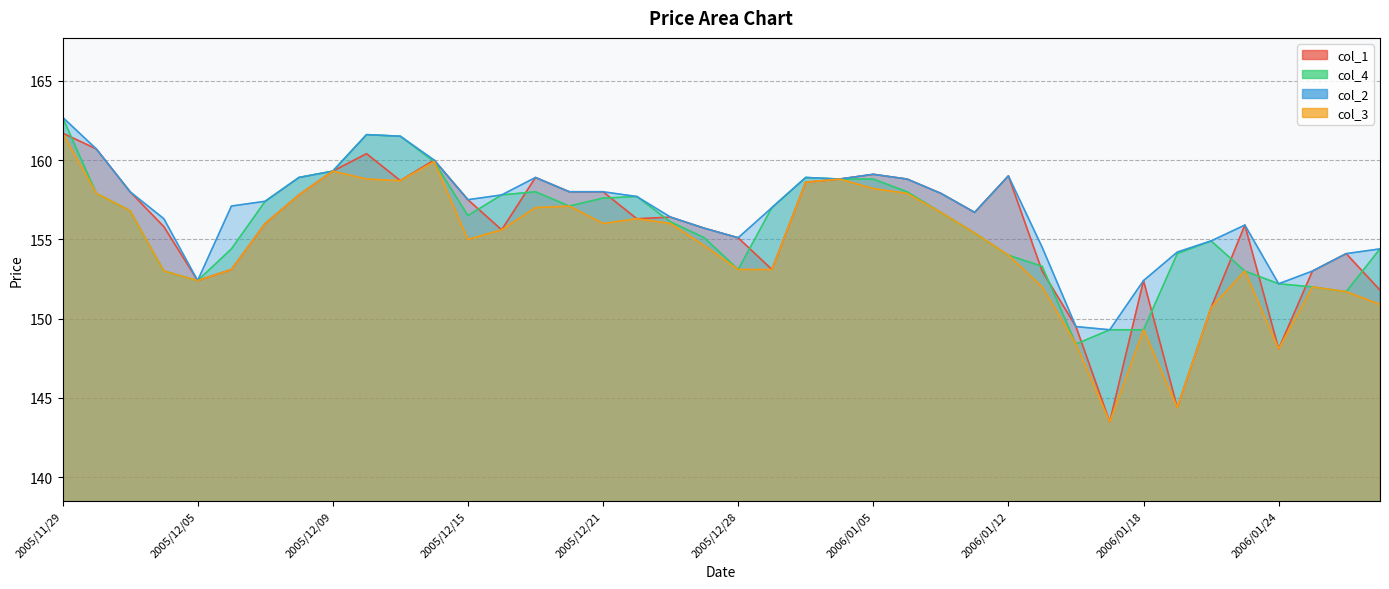

What are all the series names shown in the legend?

col_1, col_4, col_2, col_3